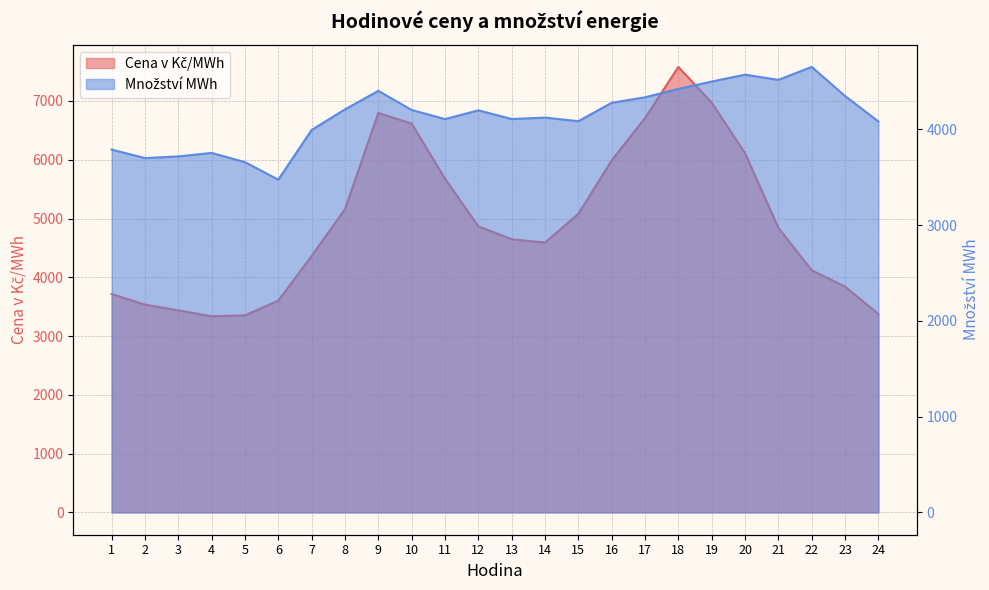

Read the Množství MWh value at 19.

4500.3